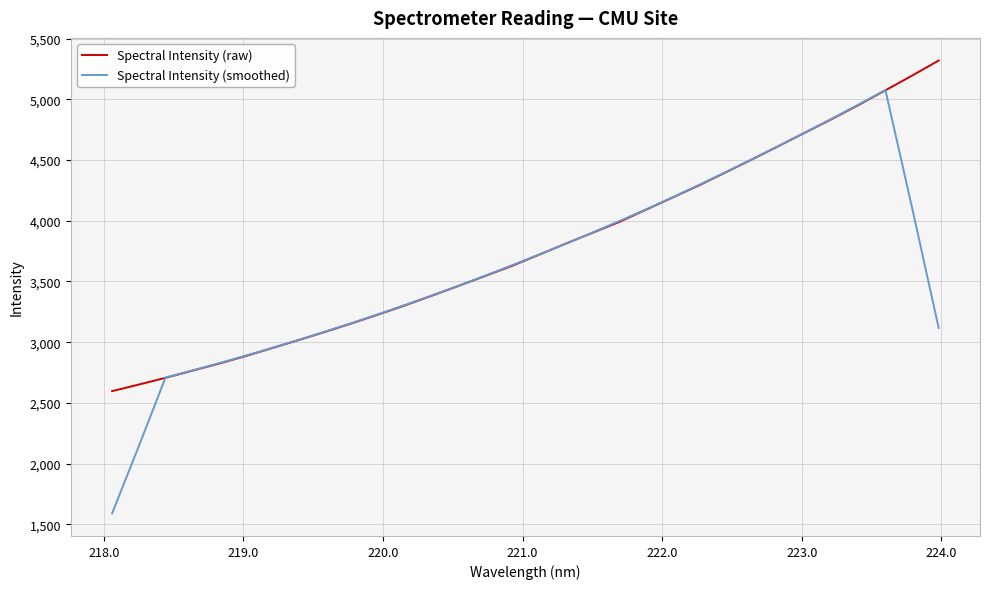

List the series in order of their peak value, highest first.

Spectral Intensity (raw), Spectral Intensity (smoothed)